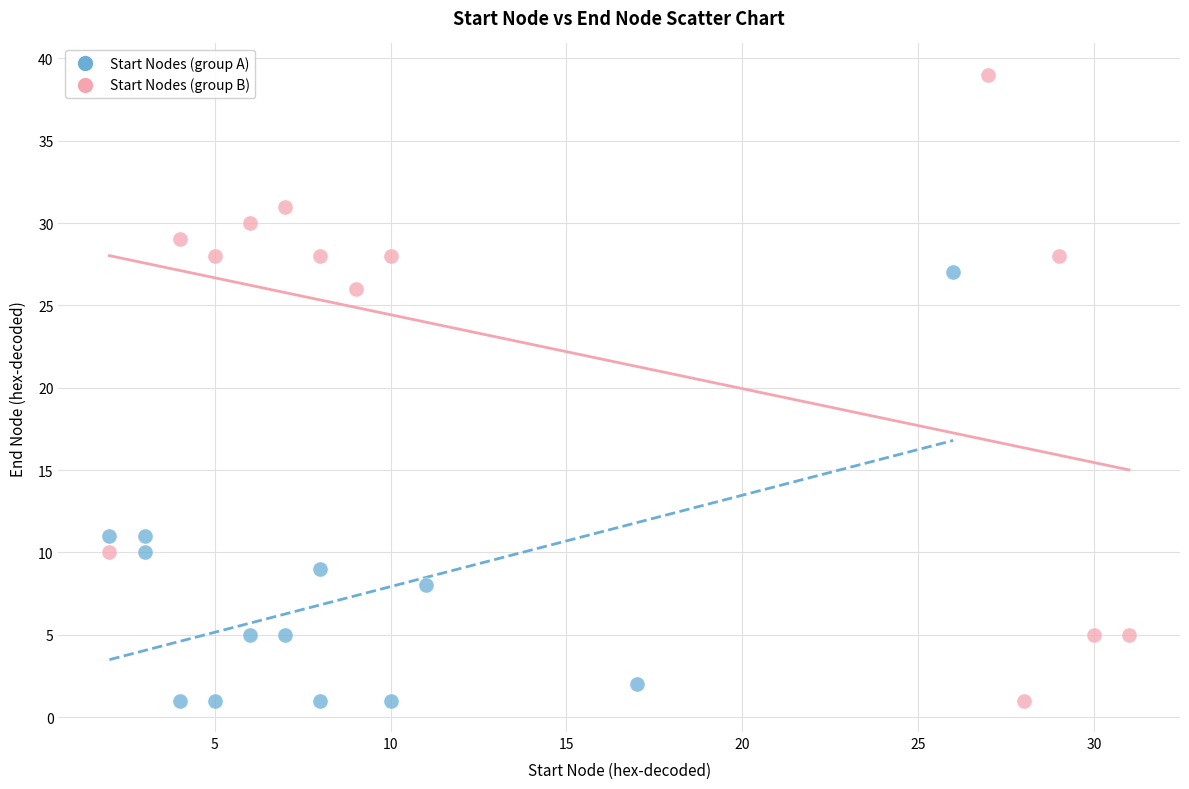

Which series has the widest spread of Y values?

Start Nodes (group B)